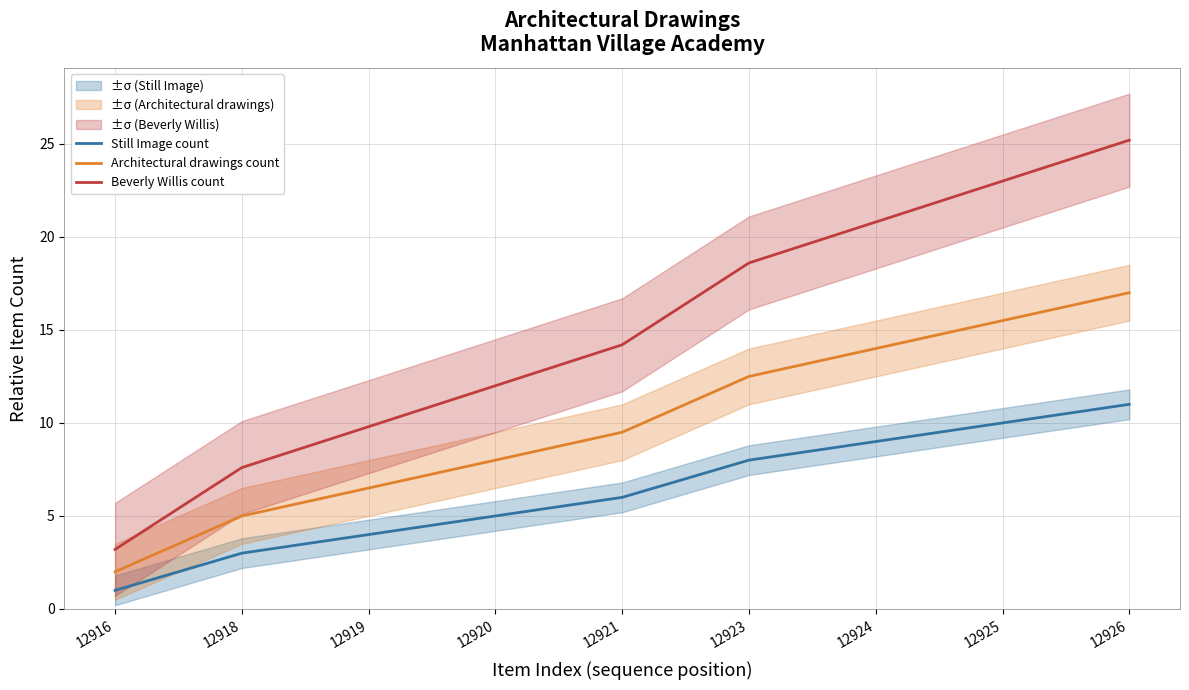

True or false: Still Image count has more than 1 points higher than both neighbors.

False